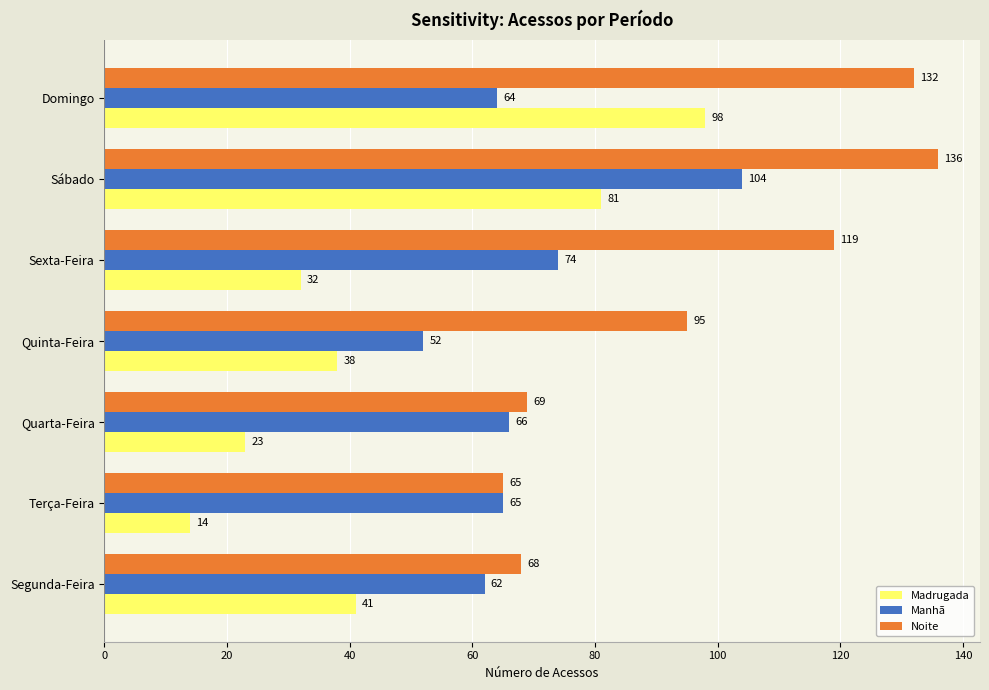

Count the Madrugada values in the range 23 to 81.

5